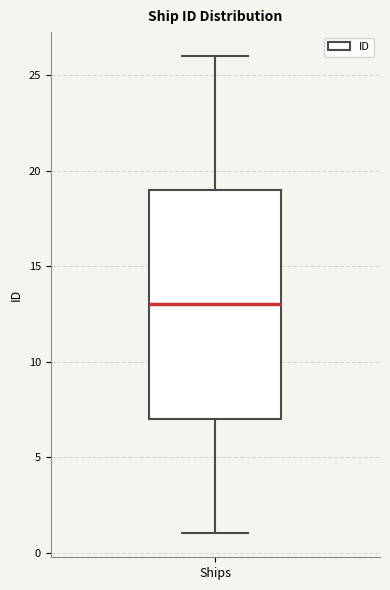

Read this box plot against the y-axis: the position of the median line, the range covered by the box, and the ends of both whiskers. The values are not printed on the chart, so give them approximately, as read against the axis.

median 13, box 7 to 19, whiskers 1 to 26